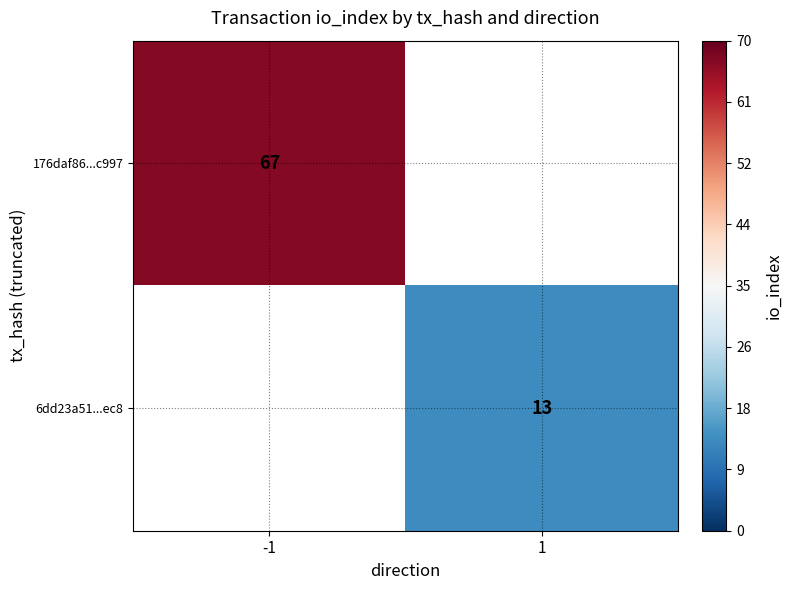

At how many categories does at least one series exceed 42?

1